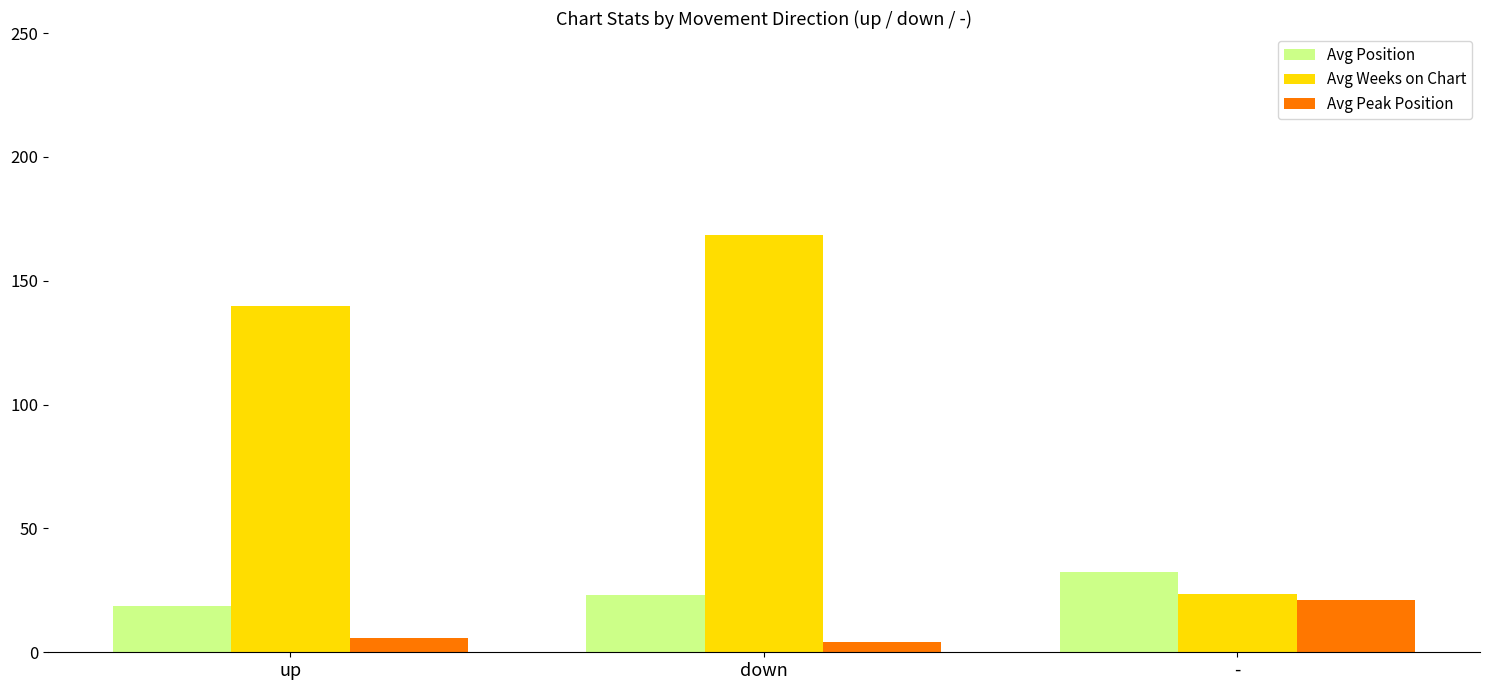

What position from the left is -?

3